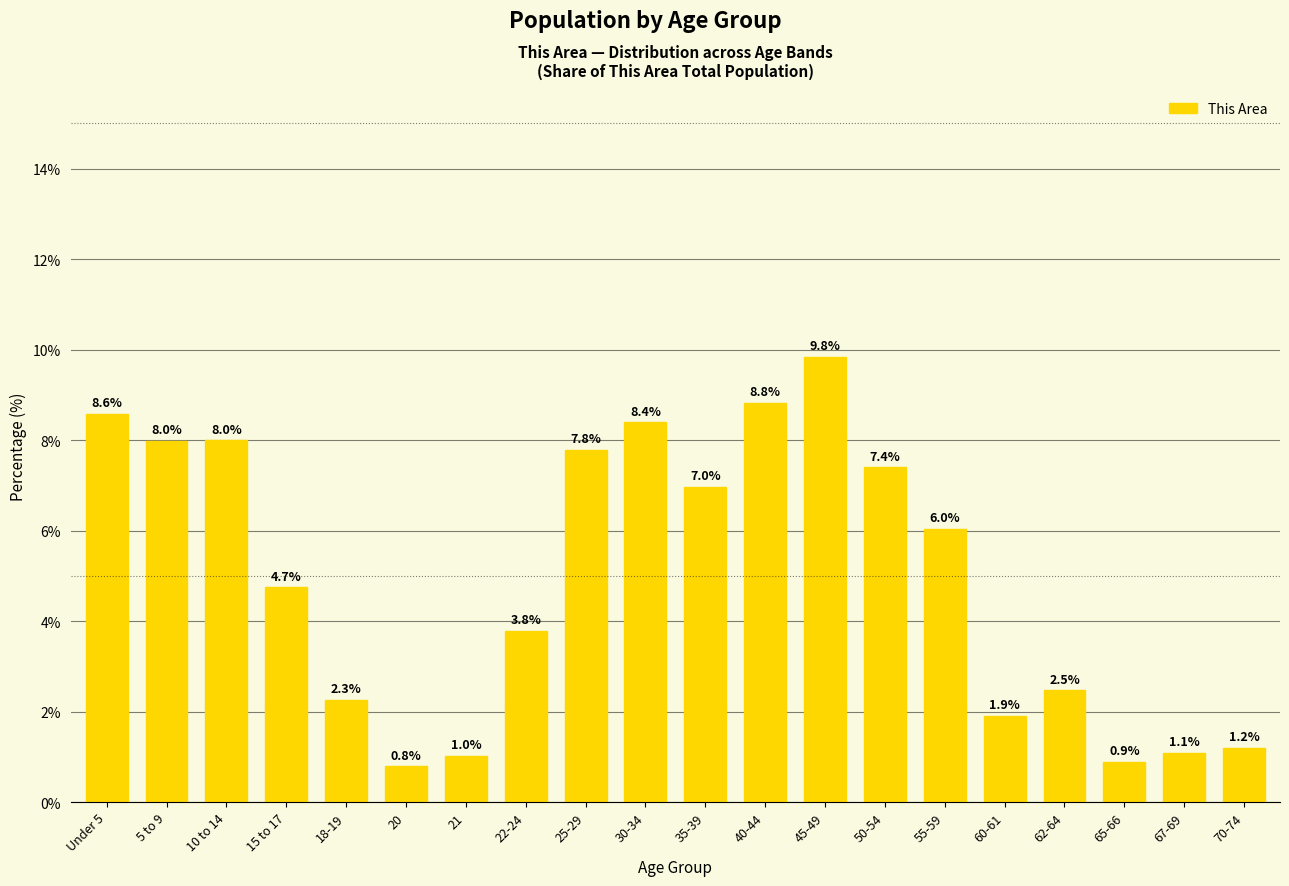

Which category has the lowest value across all series?

20